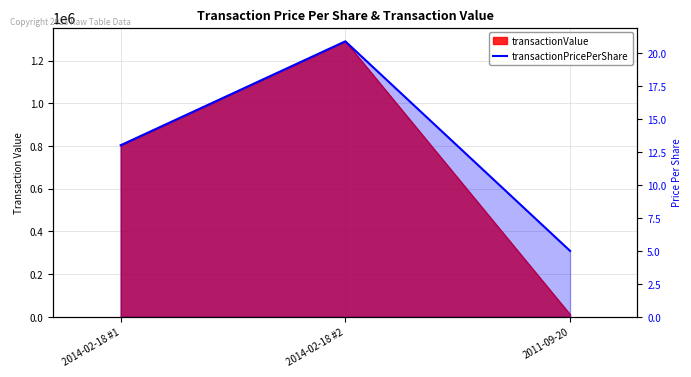

Reading right to left, what are all the values shown in this chart?

2011-09-20=5.0	2014-02-18 #2=20.9	2014-02-18 #1=13.0